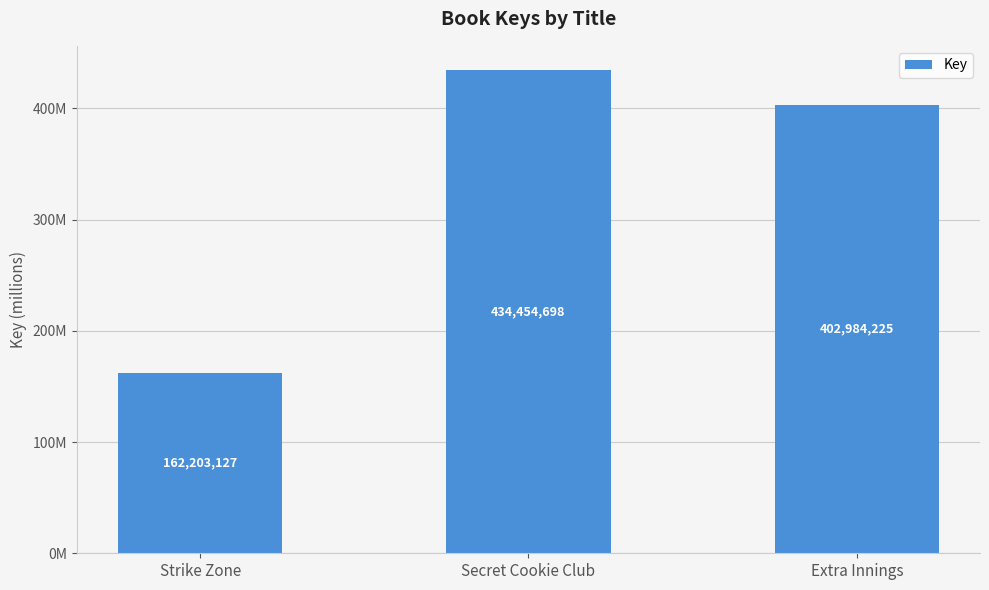

Rank the categories by value from highest to lowest.

Secret Cookie Club, Extra Innings, Strike Zone